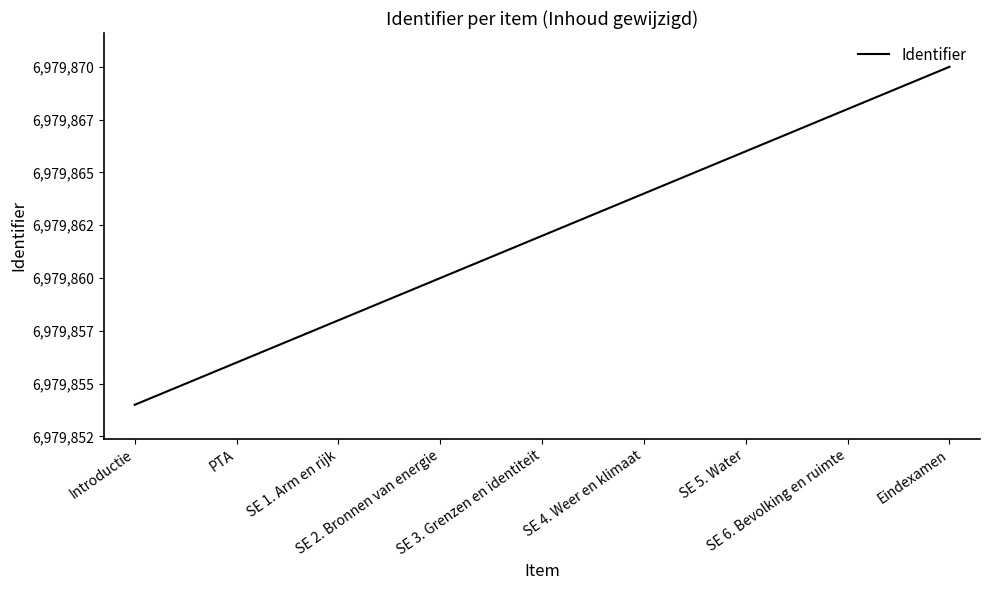

Is this an area chart (filled region under the line)?

No